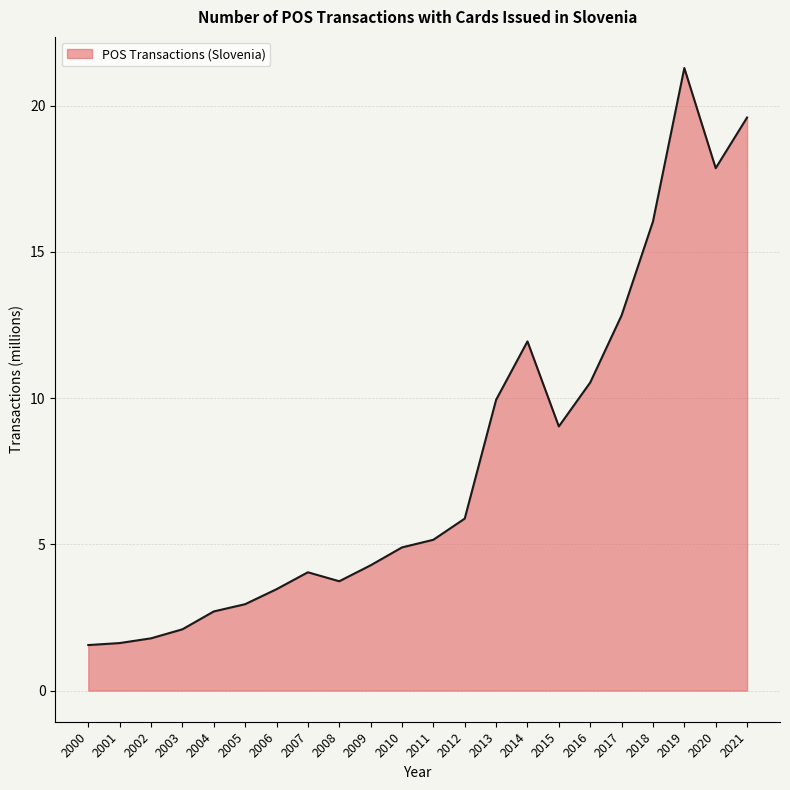

Between 2014 and 2000, which is larger?

2014